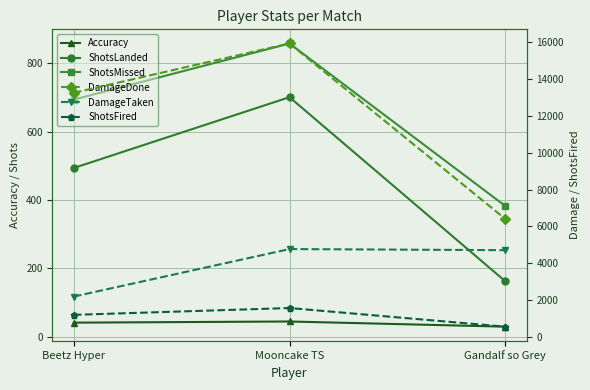

At how many categories does at least one series exceed 14146?

1